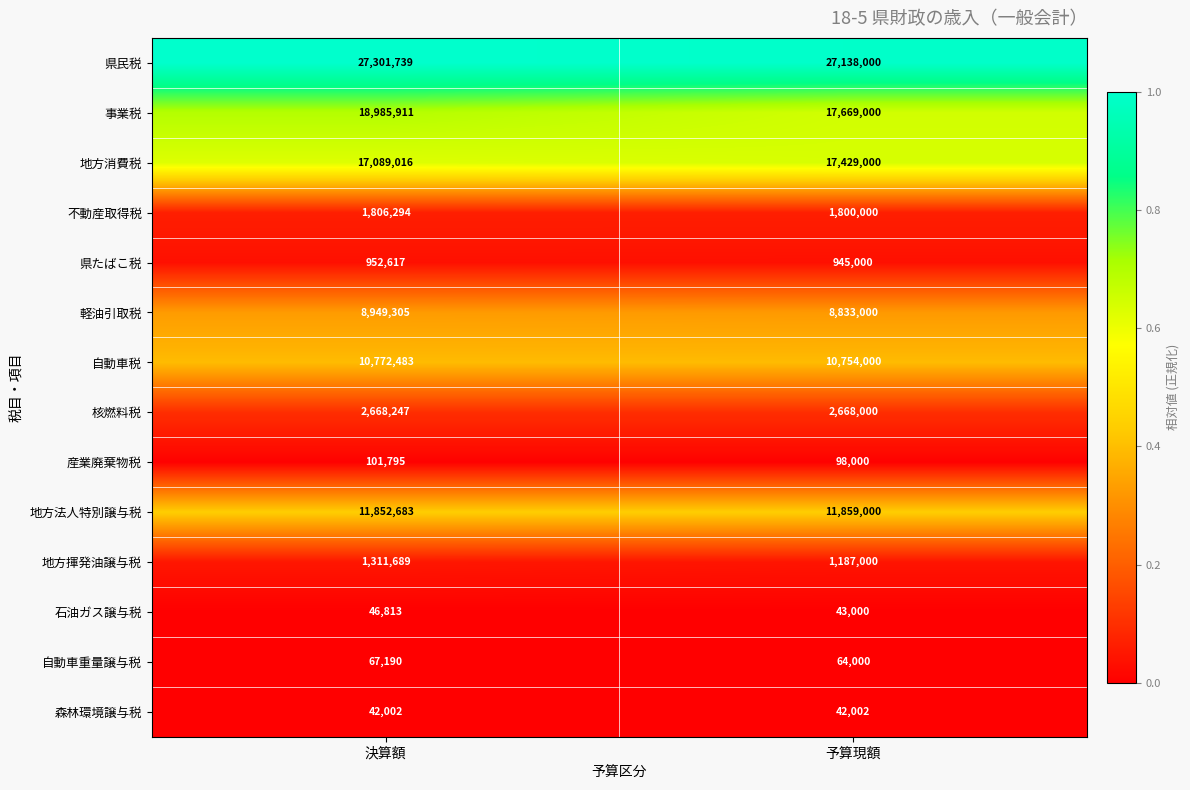

Which category has the highest value across all series?

決算額